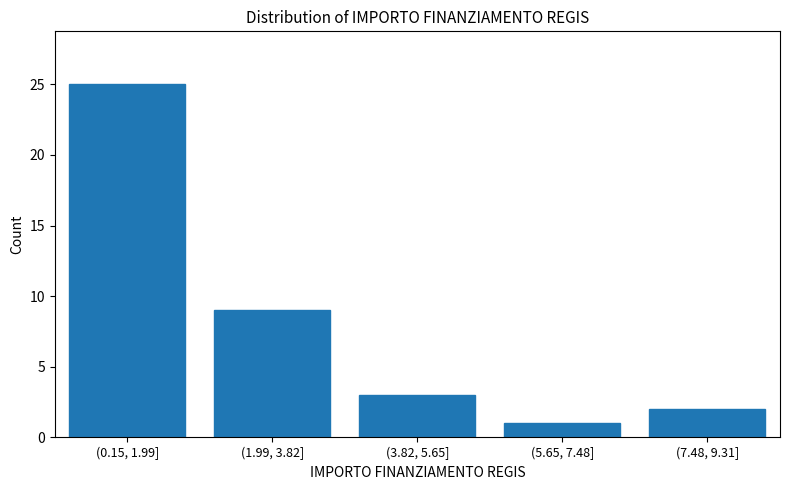

Reading left to right, extract all data points from this chart.

25	9	3	1	2